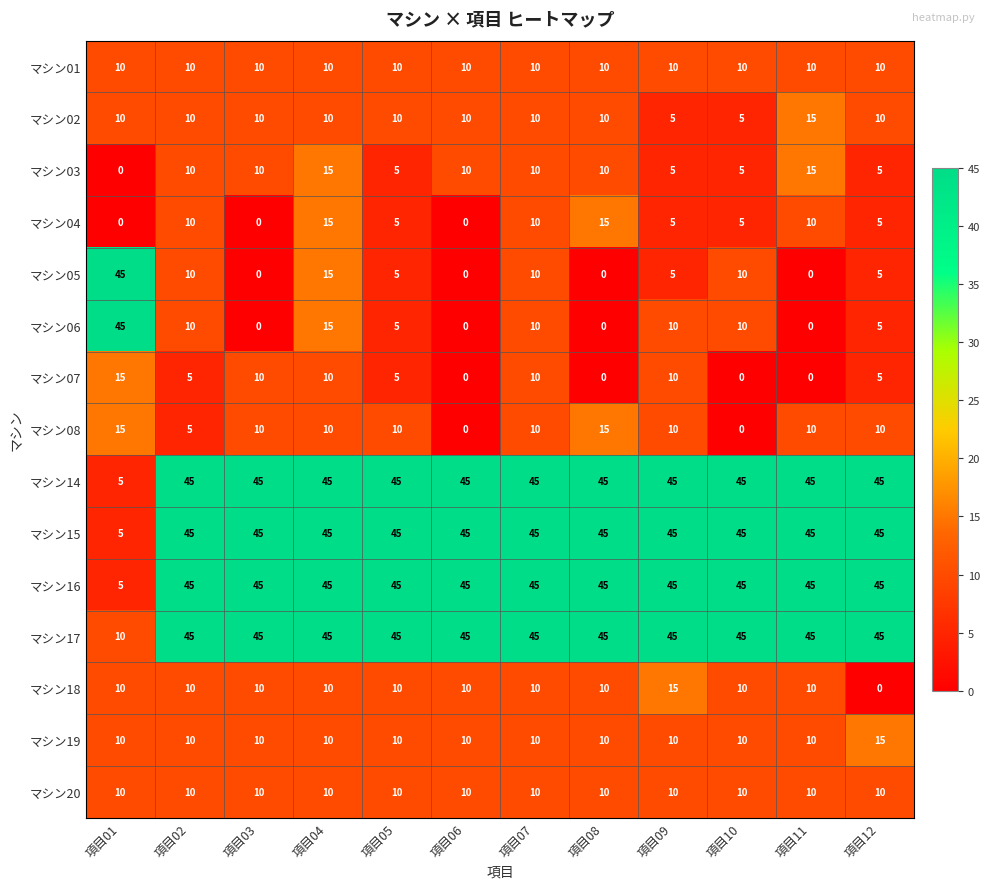

What is the difference between the highest and lowest values at 項目12?

45